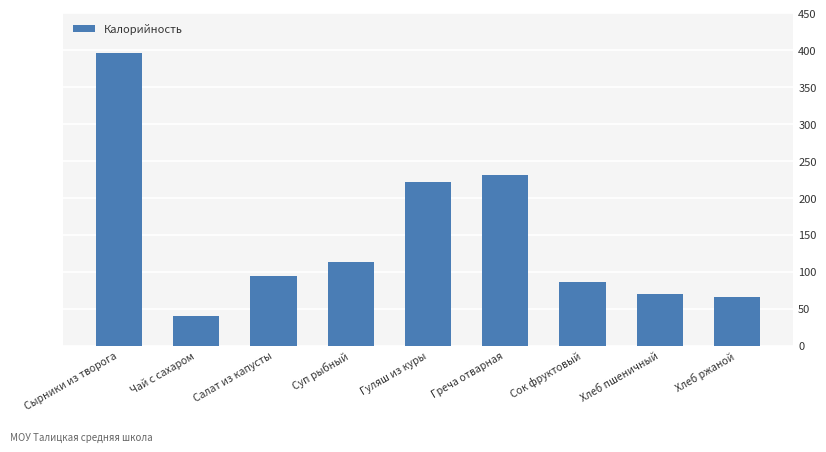

What is the ratio of the value at Салат из капусты to the value at Хлеб пшеничный?

1.3